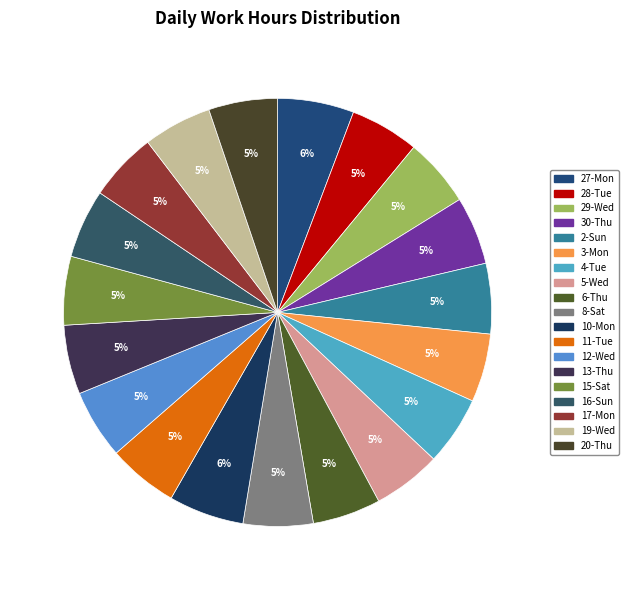

Rank the categories by value from highest to lowest.

27-Mon, 10-Mon, 2-Sun, 11-Tue, 8-Sat, 12-Wed, 13-Thu, 4-Tue, 28-Tue, 17-Mon, 16-Sun, 20-Thu, 29-Wed, 15-Sat, 19-Wed, 5-Wed, 3-Mon, 6-Thu, 30-Thu